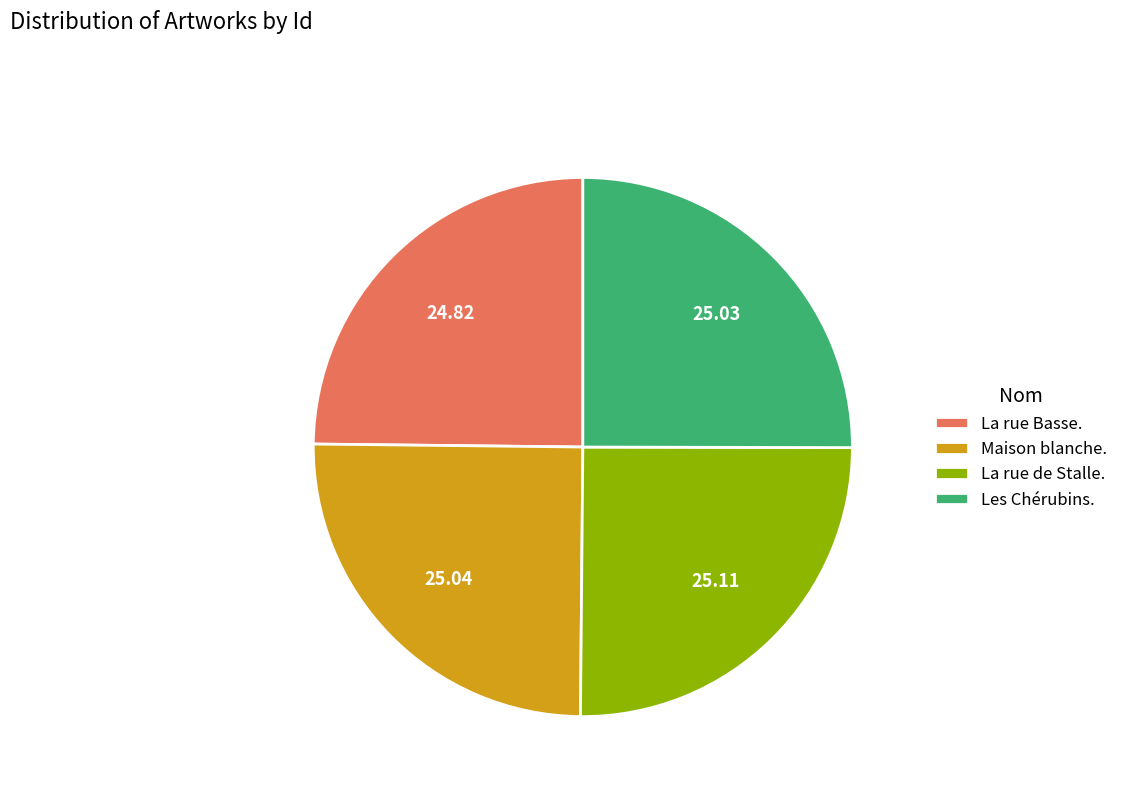

Is there a majority slice in this chart?

No